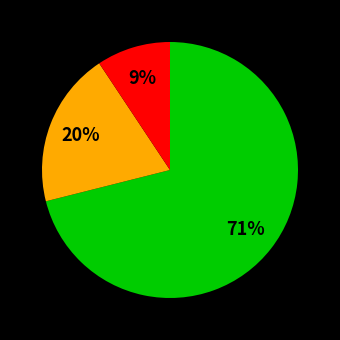

To the nearest percent, what is the difference between the largest and smallest slice percentages?

62%